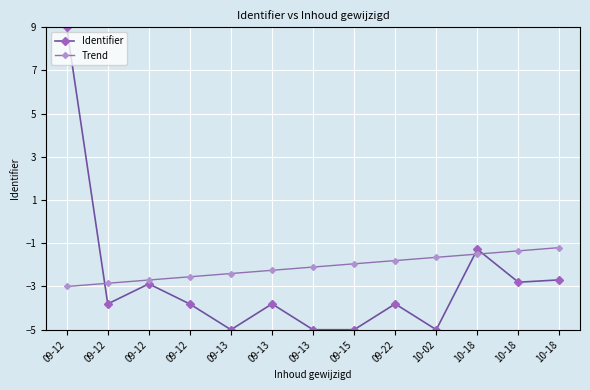

What are all the series names shown in the legend?

Identifier, Trend